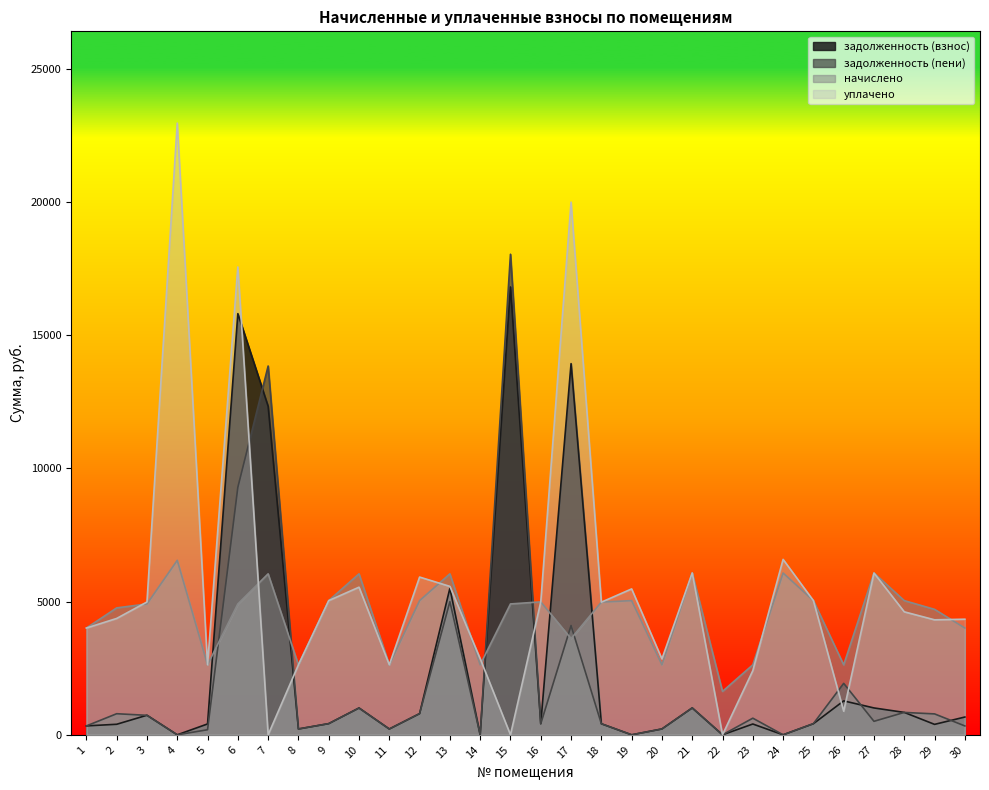

What are all the series names shown in the legend?

задолженность (взнос), задолженность (пени), начислено, уплачено